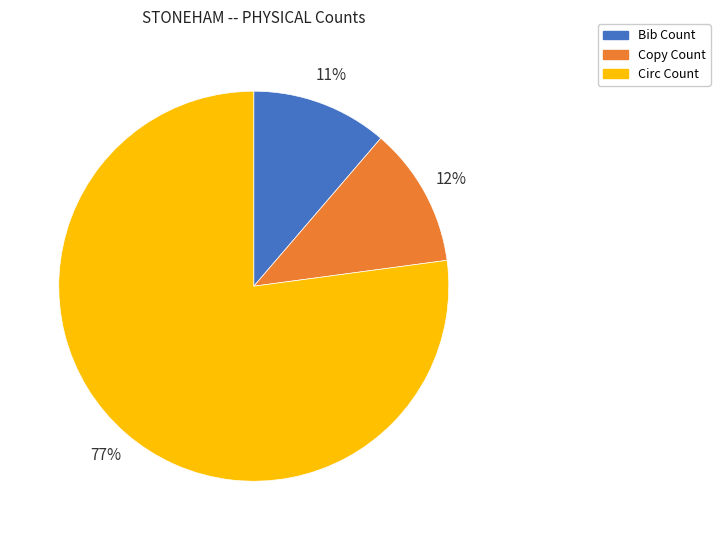

What is the largest slice in the pie chart?

Circ Count